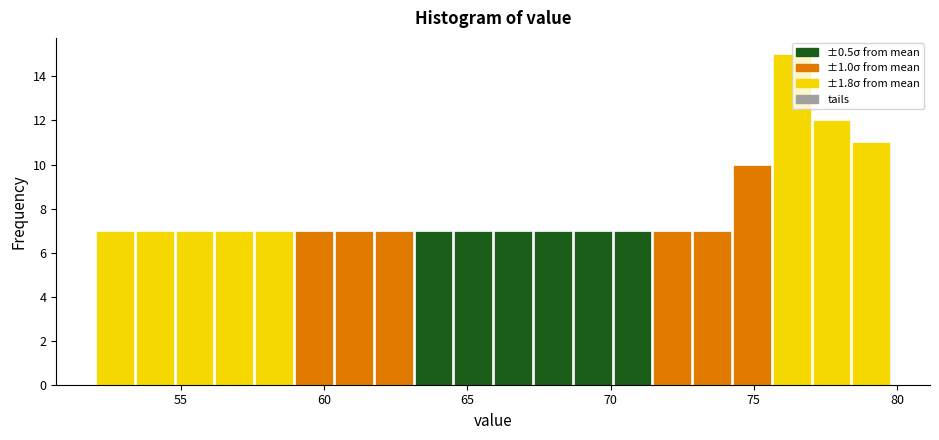

Around what value on the x-axis is the tallest bar? Give the approximate position of its centre, as read against the axis.

76.5